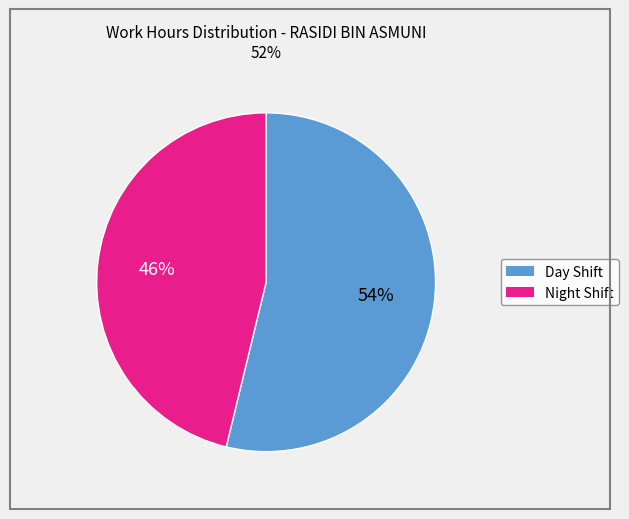

Is there a majority slice in this chart?

Yes